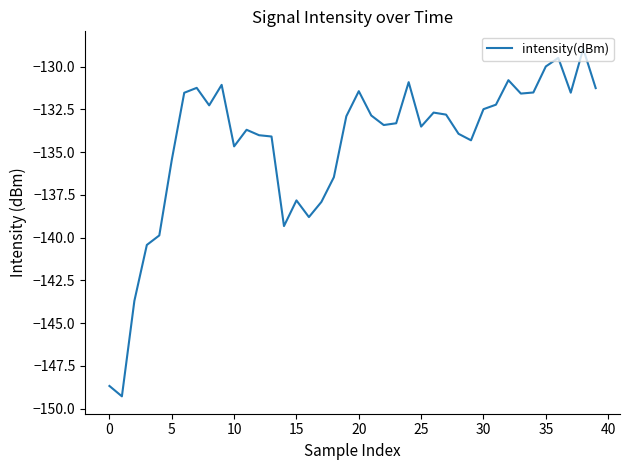

What is the maximum value shown in the chart?

-129.0